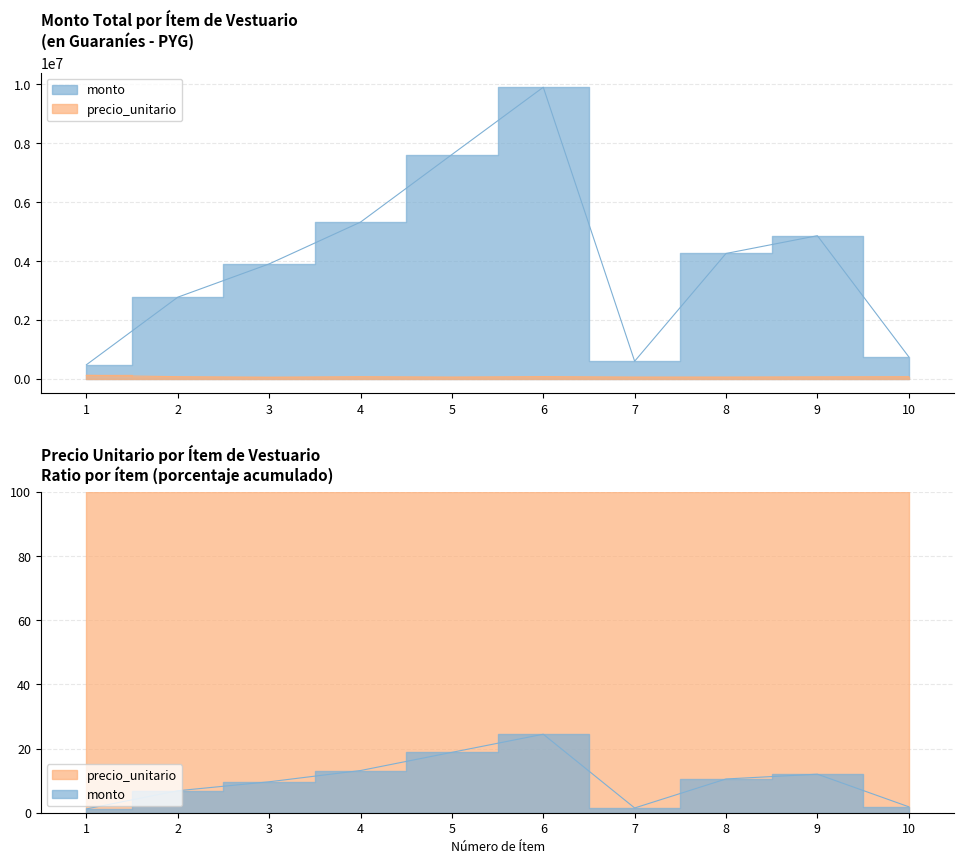

What is the sum of all precio_unitario values?

726500